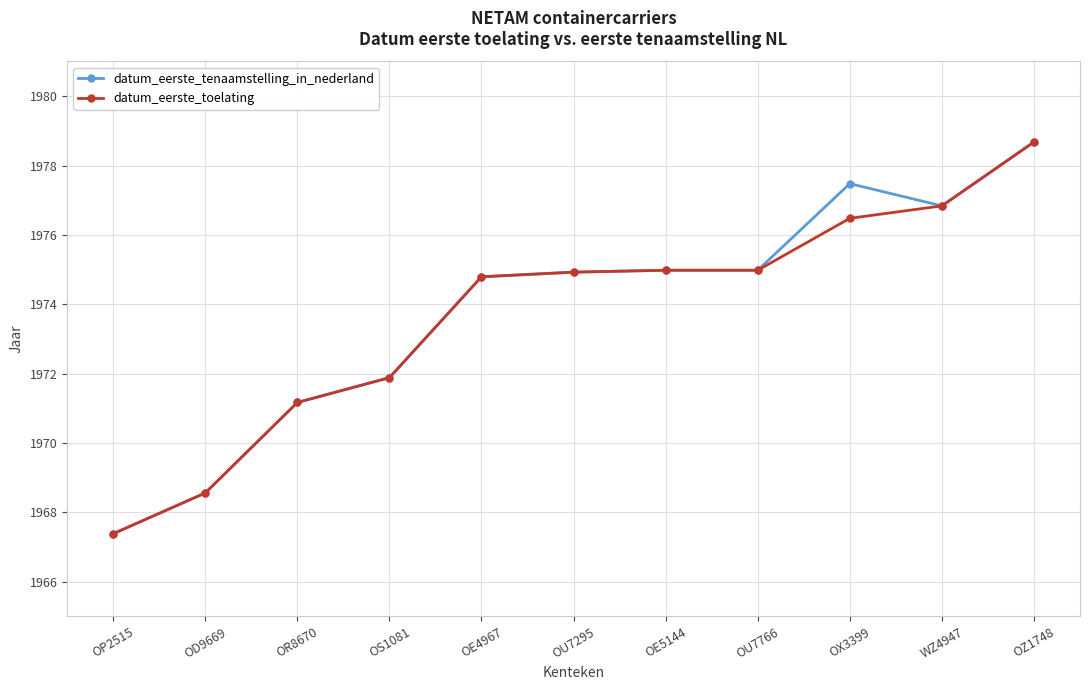

What is the label of the 11th point from the left?

OZ1748